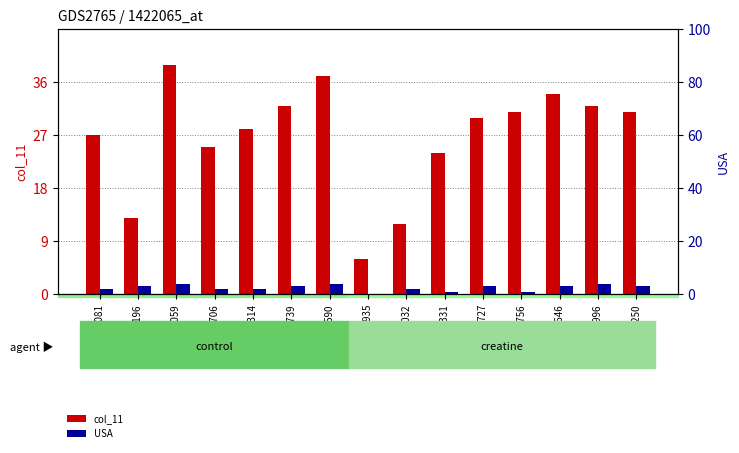

What is the total value across all series at 527032?

14